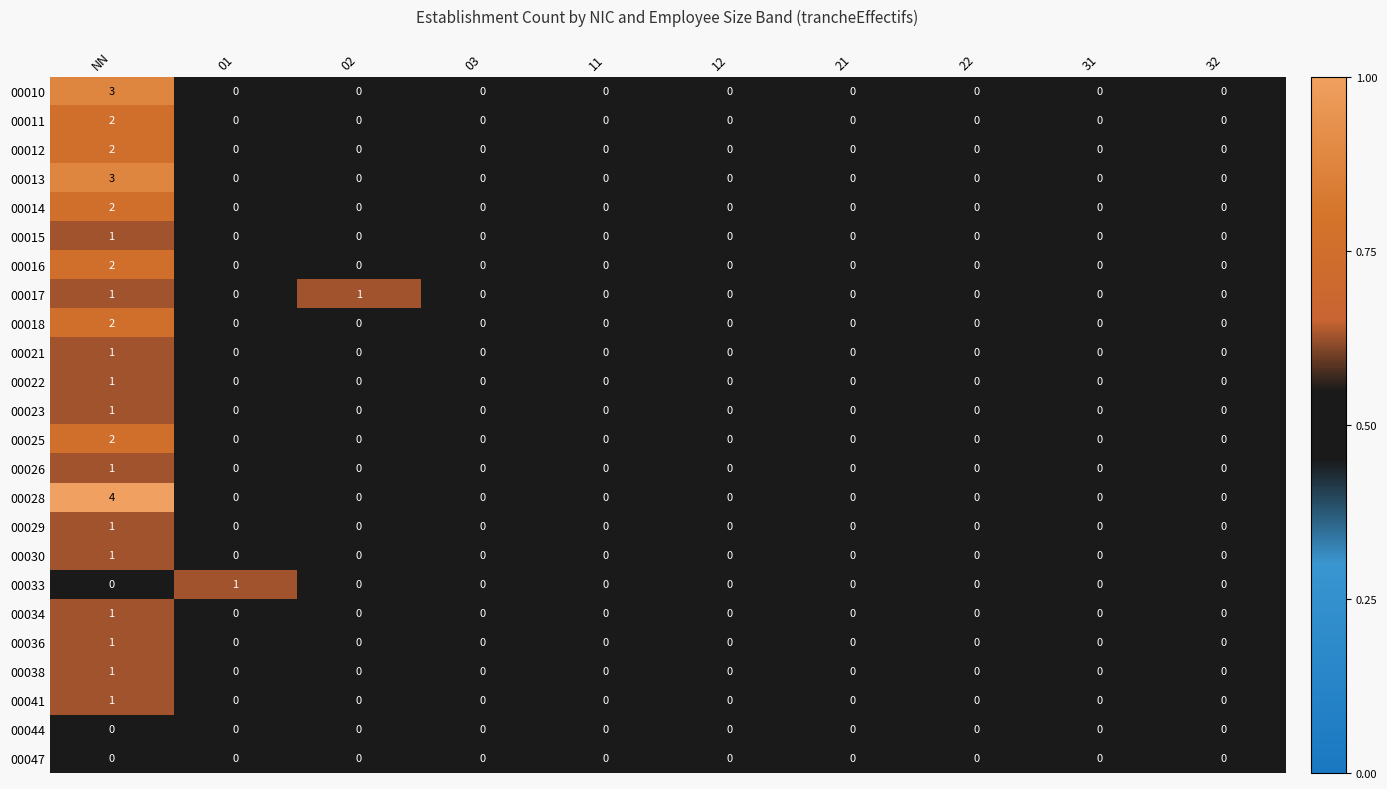

Which series has the largest range (max minus min)?

00028